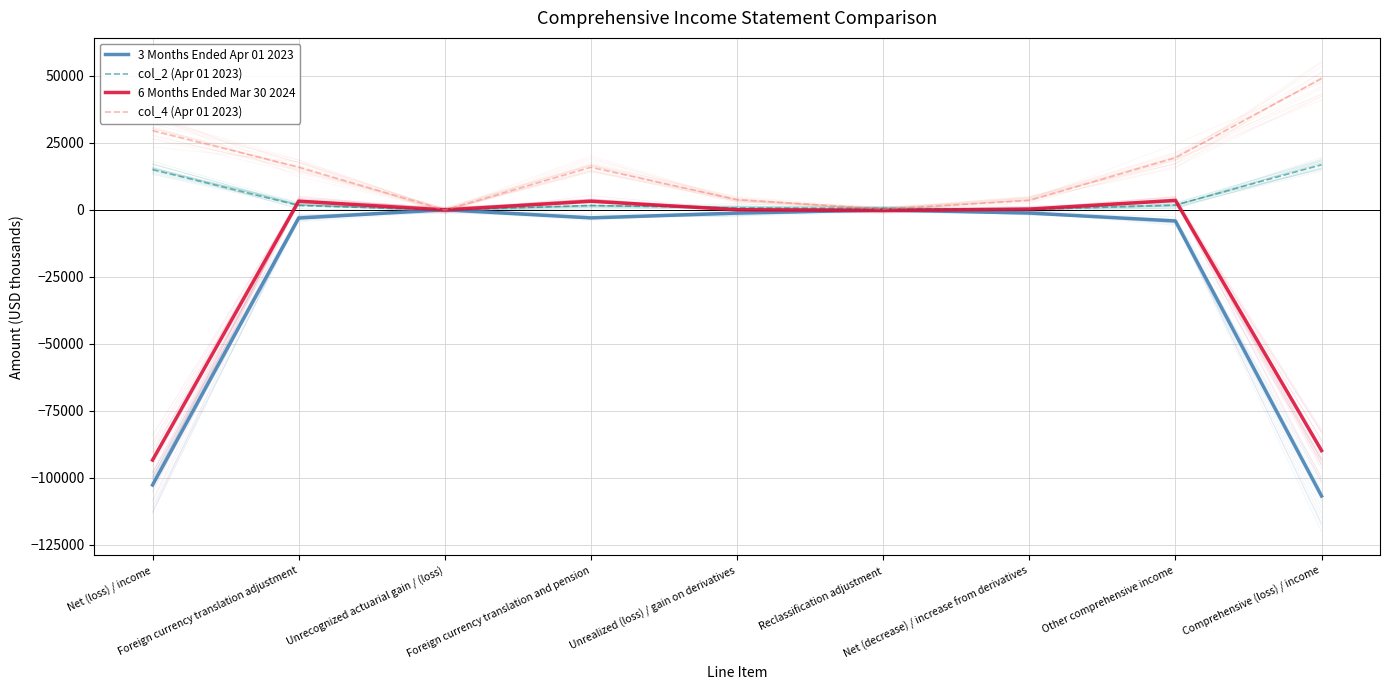

How many data points does each series have?

9